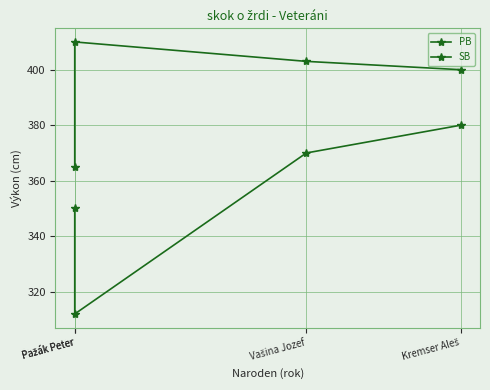

List the labels in order of SB value, largest first.

Kremser Aleš, Vašina Jozef, Pažák Peter, Pažák Peter